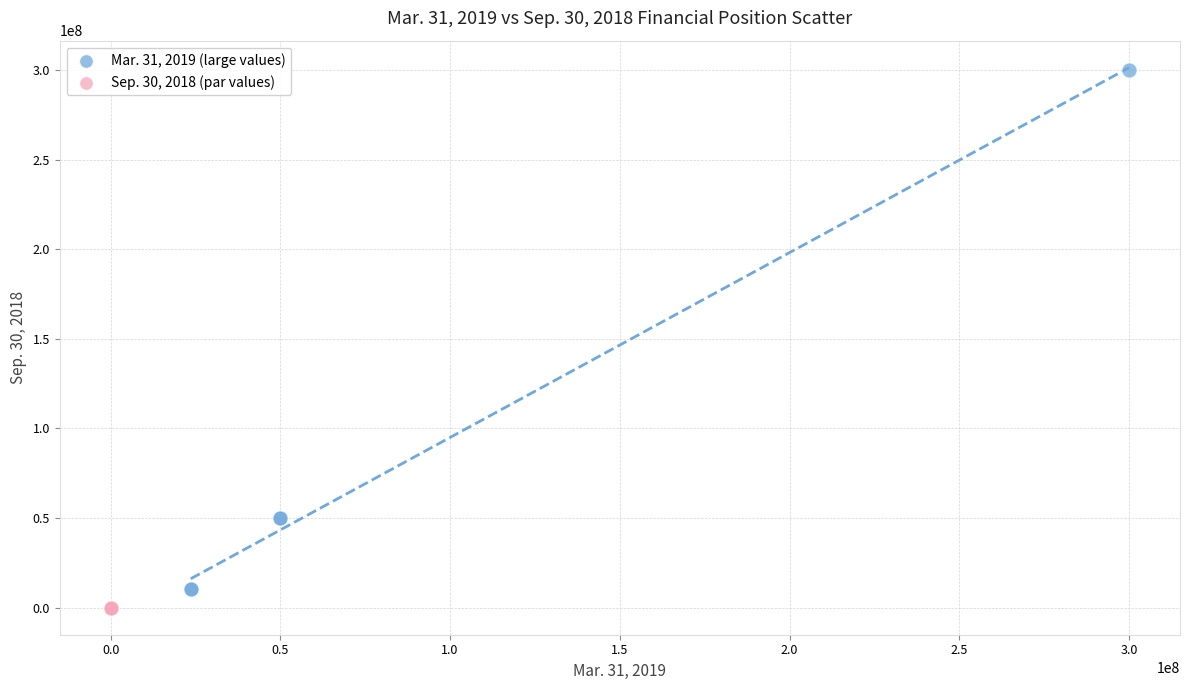

Which series contains the highest Y value?

Mar. 31, 2019 (large values)